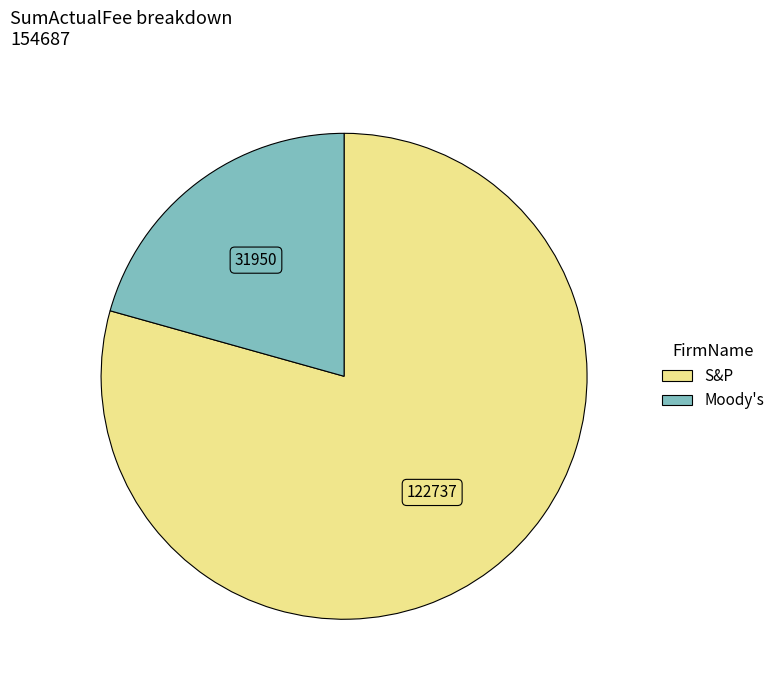

What is the largest slice in the pie chart?

S&P